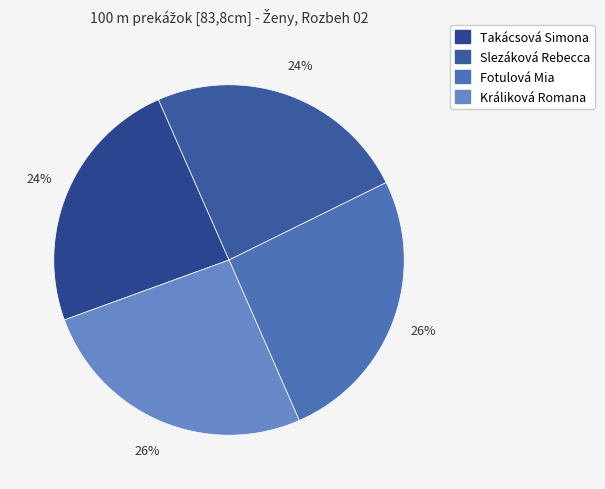

To the nearest percent, what is the difference between the largest and smallest slice percentages?

2%